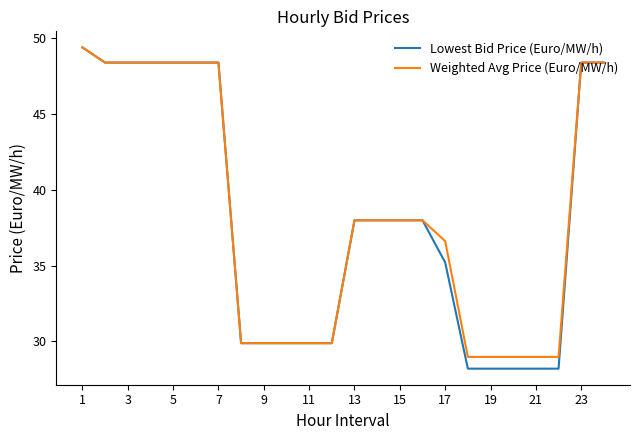

Reading left to right, transcribe all the data shown in this chart.

Lowest Bid Price (Euro/MW/h): 49.4	48.4	48.4	48.4	48.4	48.4	48.4	29.9	29.9	29.9	29.9	29.9	38.0	38.0	38.0	38.0	35.2	28.2	28.2	28.2	28.2	28.2	48.4	48.4
Weighted Avg Price (Euro/MW/h): 49.4	48.4	48.4	48.4	48.4	48.4	48.4	29.9	29.9	29.9	29.9	29.9	38.0	38.0	38.0	38.0	36.6	29.0	29.0	29.0	29.0	29.0	48.4	48.4